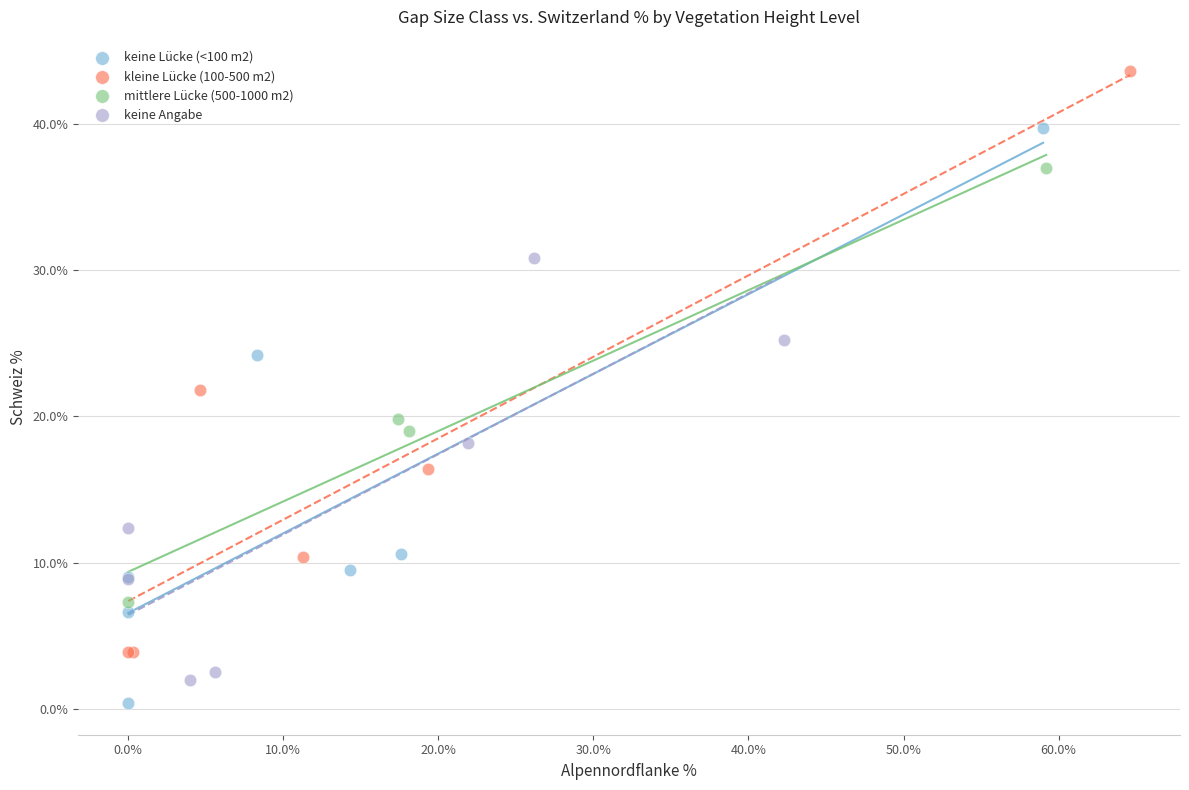

Which series reaches the maximum Y coordinate?

kleine Lücke (100-500 m2)